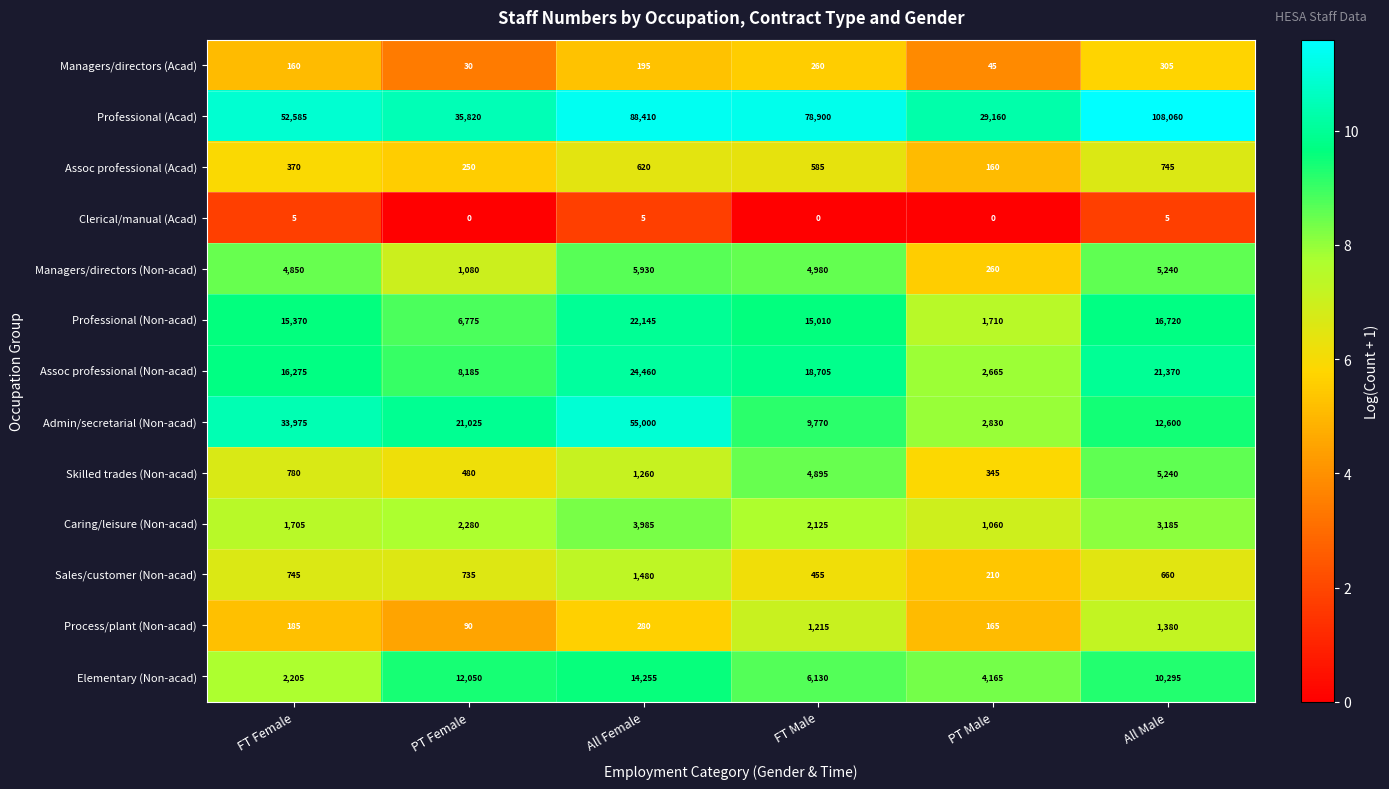

What is the highest value of the Sales/customer (Non-acad) series?

1480